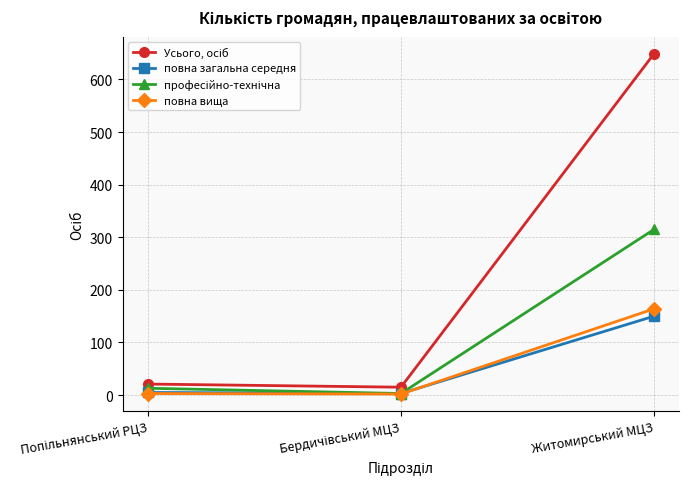

True or false: повна вища has a value of 48 at Житомирський МЦЗ.

False